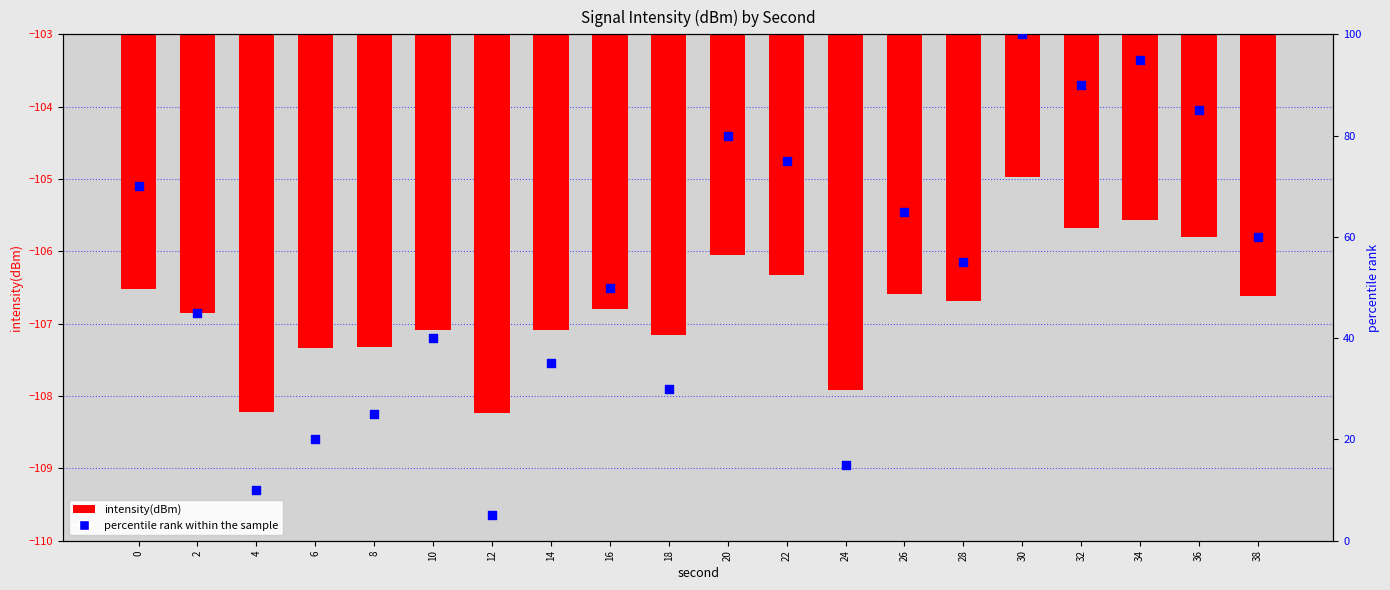

Which series contains the lowest Y value?

intensity(dBm)